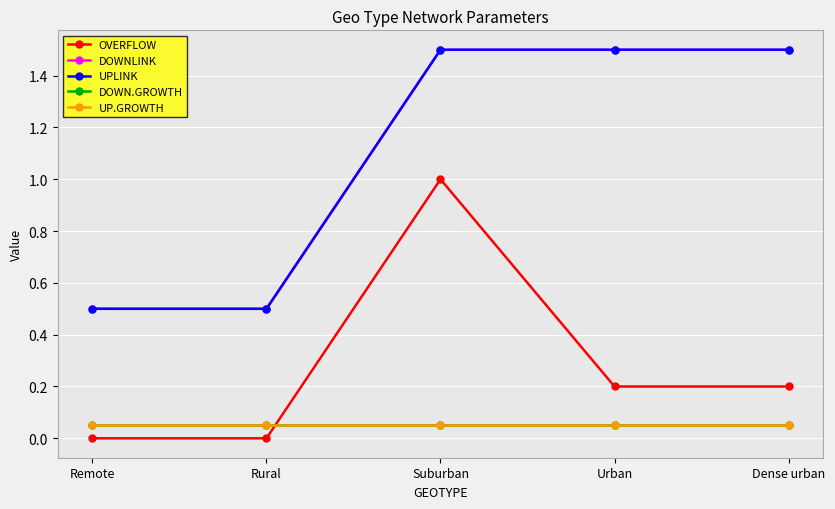

True or false: DOWNLINK and OVERFLOW cross at least once.

False